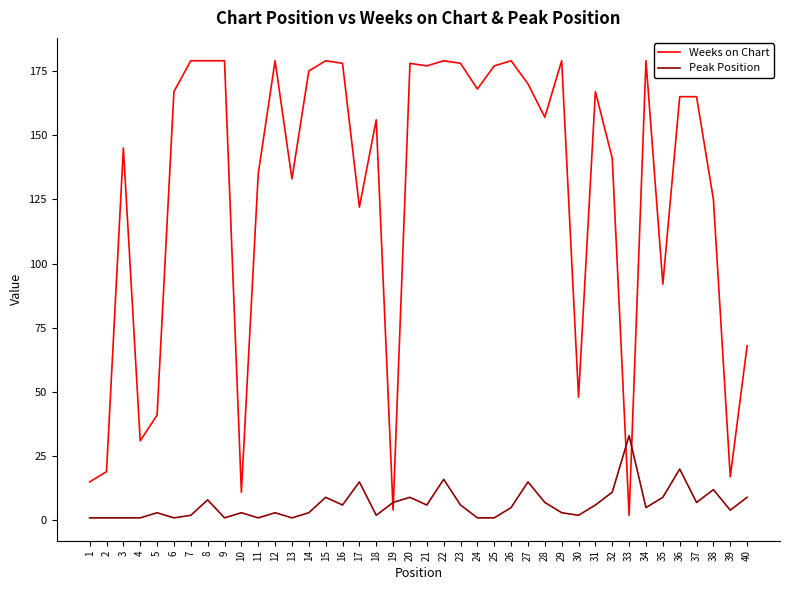

Rank the series at 35 from lowest to highest value.

Peak Position, Weeks on Chart